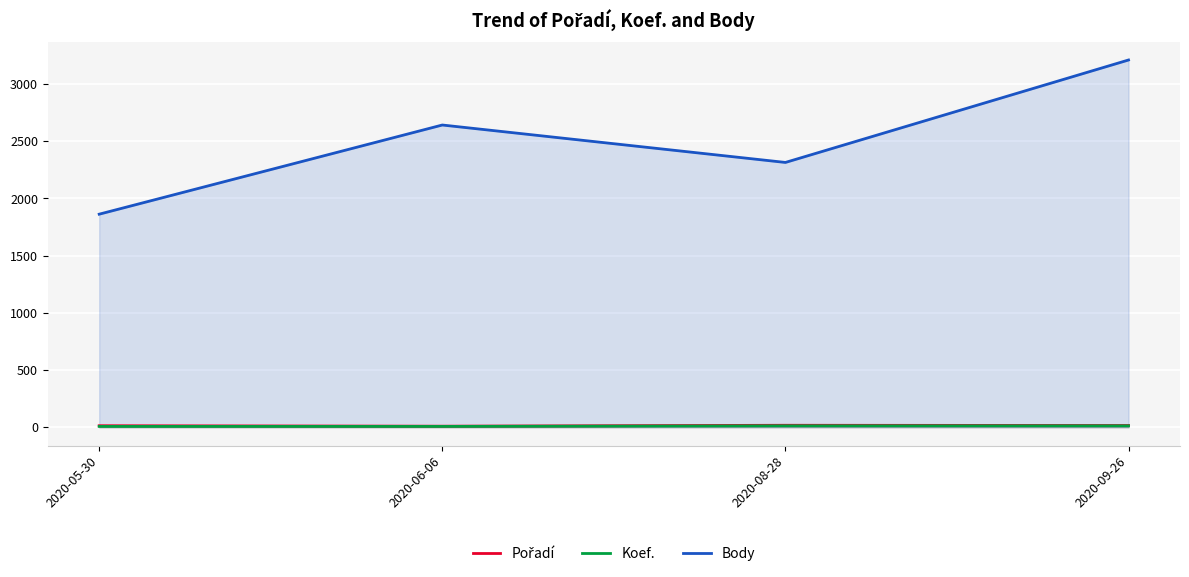

Which series has the largest total across all categories?

Body